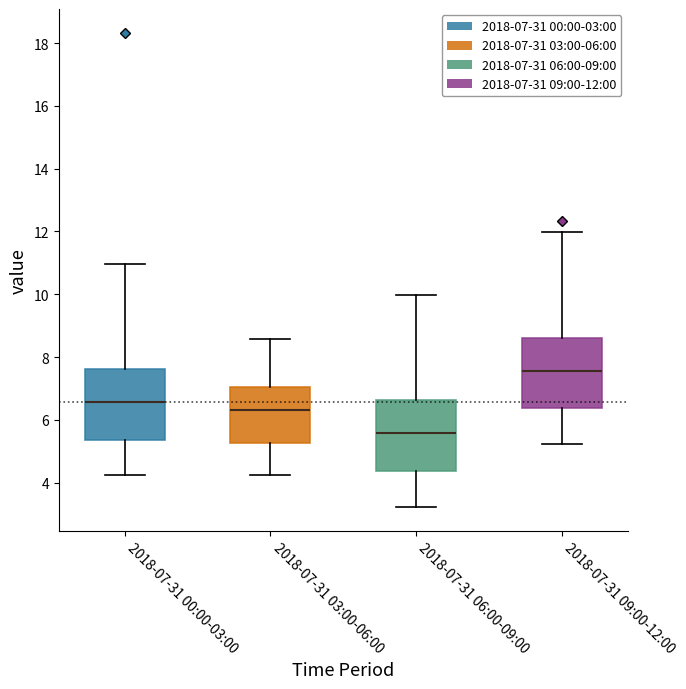

Reading left to right, transcribe this box plot: for each box, give where its median line is, the range the box spans, and where its two whiskers end, as read against the y-axis. The values are not printed on the chart, so give them approximately, as read against the axis.

2018-07-31 00:00-03:00: median 6.6, box 5.4 to 7.6, whiskers 4.2 to 11.0
2018-07-31 03:00-06:00: median 6.4, box 5.2 to 7.0, whiskers 4.2 to 8.6
2018-07-31 06:00-09:00: median 5.6, box 4.4 to 6.6, whiskers 3.2 to 10.0
2018-07-31 09:00-12:00: median 7.6, box 6.4 to 8.6, whiskers 5.2 to 12.0